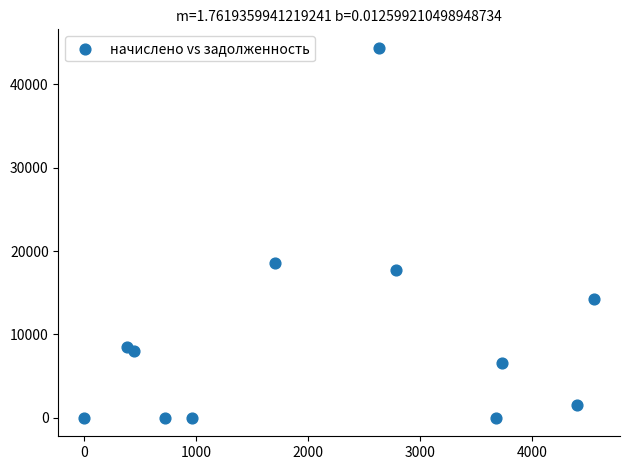

What Y value in the scatter plot is closest to 22189?

18581.8